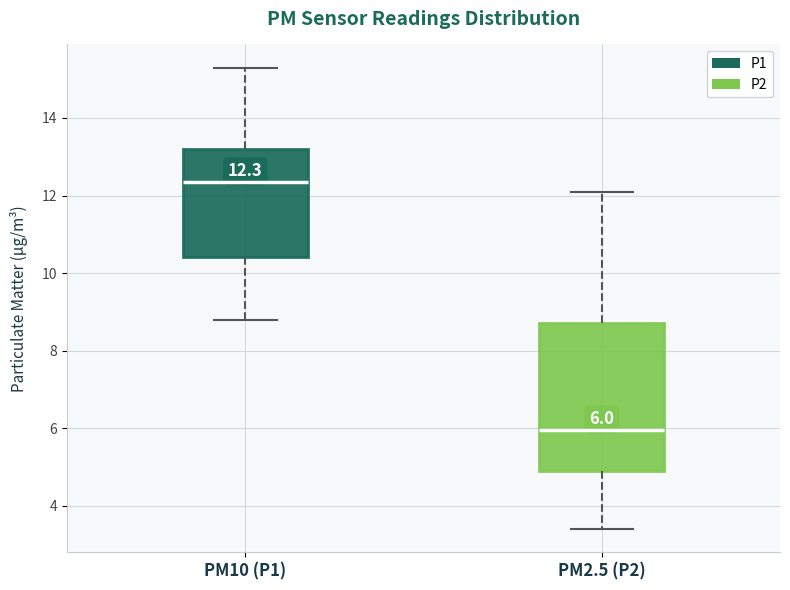

Which box's median line is the highest?

PM10 (P1)